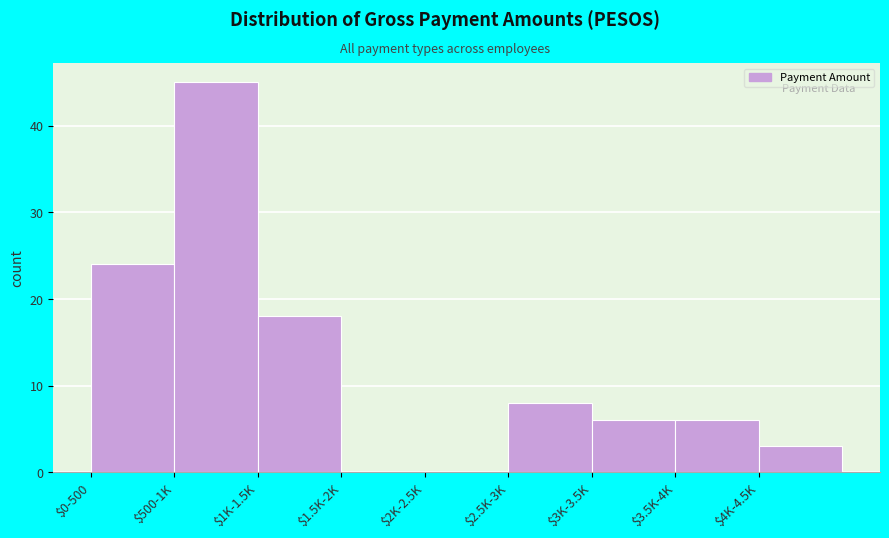

The chart shows a value of 5 at $4K-4.5K. True or false?

False